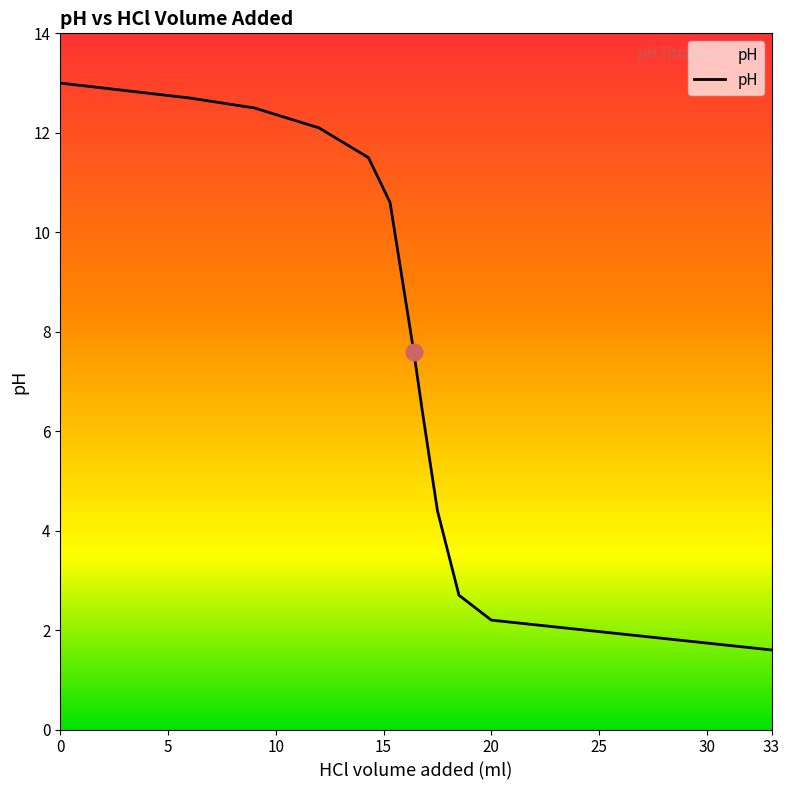

What is the difference between the maximum and minimum values?

11.4